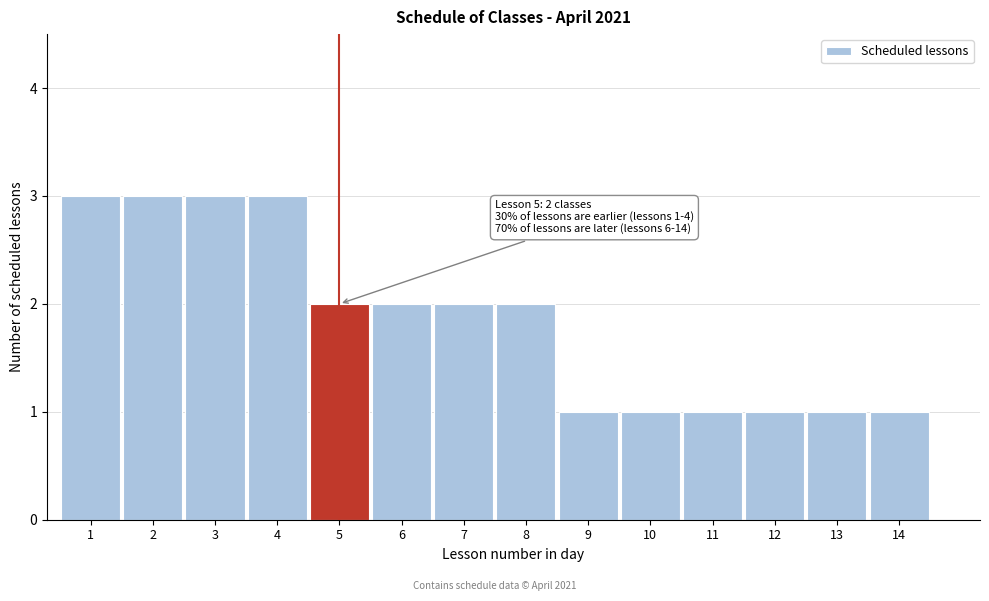

Reading left to right, list all the values displayed in this chart.

3	3	3	3	2	2	2	2	1	1	1	1	1	1